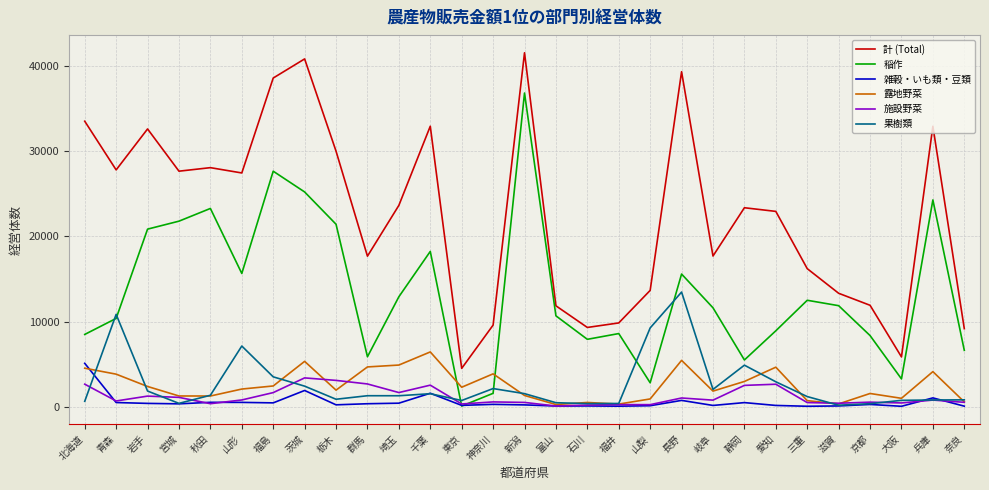

At which category does 施設野菜 reach its first local valley?

青森